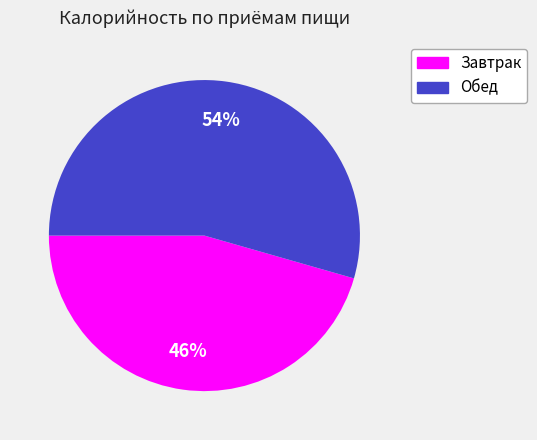

Is Завтрак the majority of the pie?

No